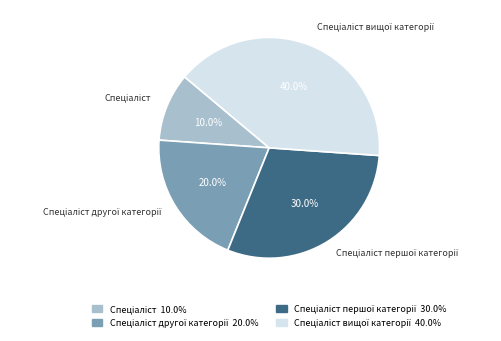

Does any single category account for the majority?

No